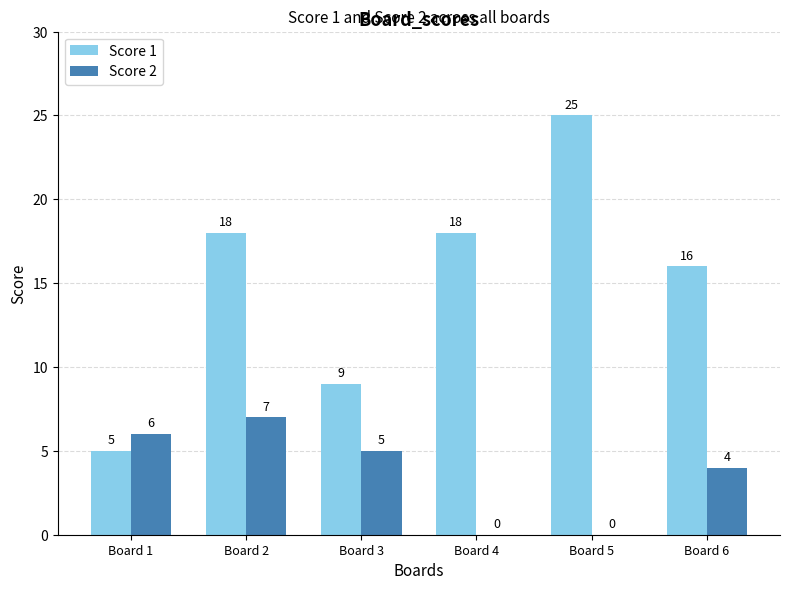

What is the sum of all Score 2 values?

22